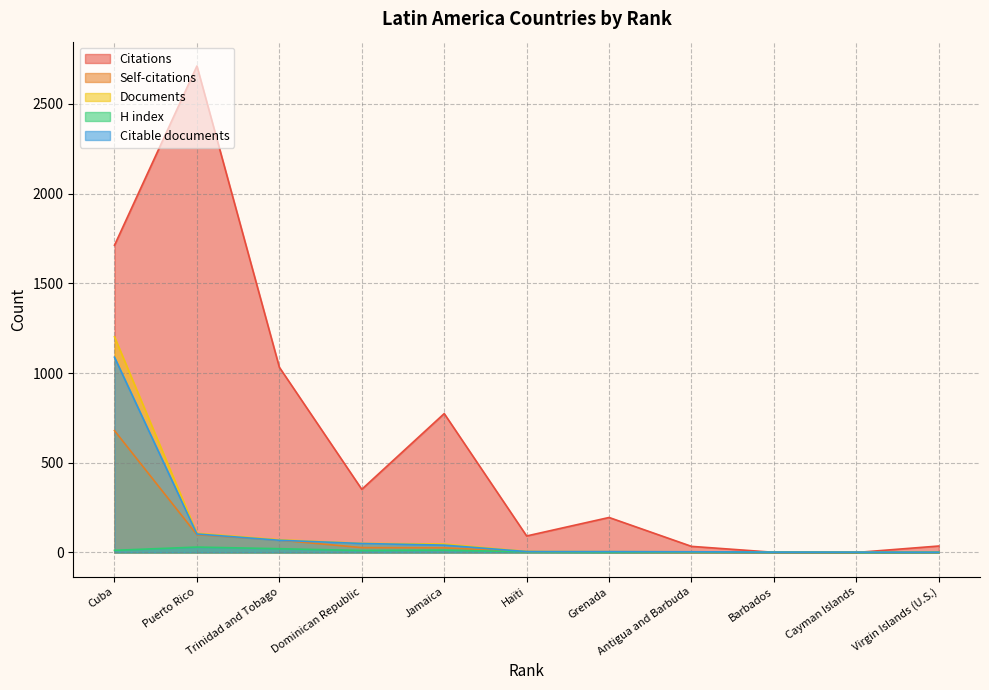

True or false: Documents and Self-citations intersect in this chart.

False